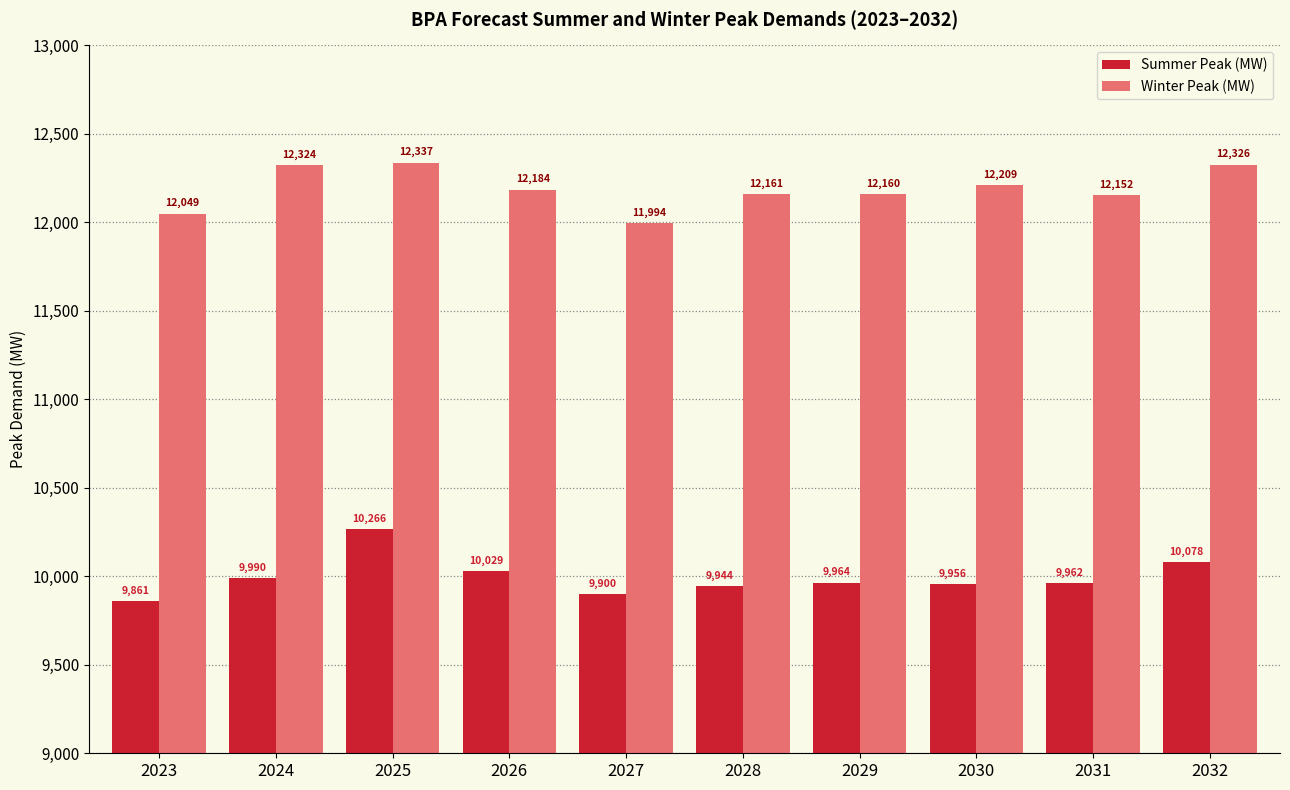

What is the maximum value shown in the chart?

12337.5